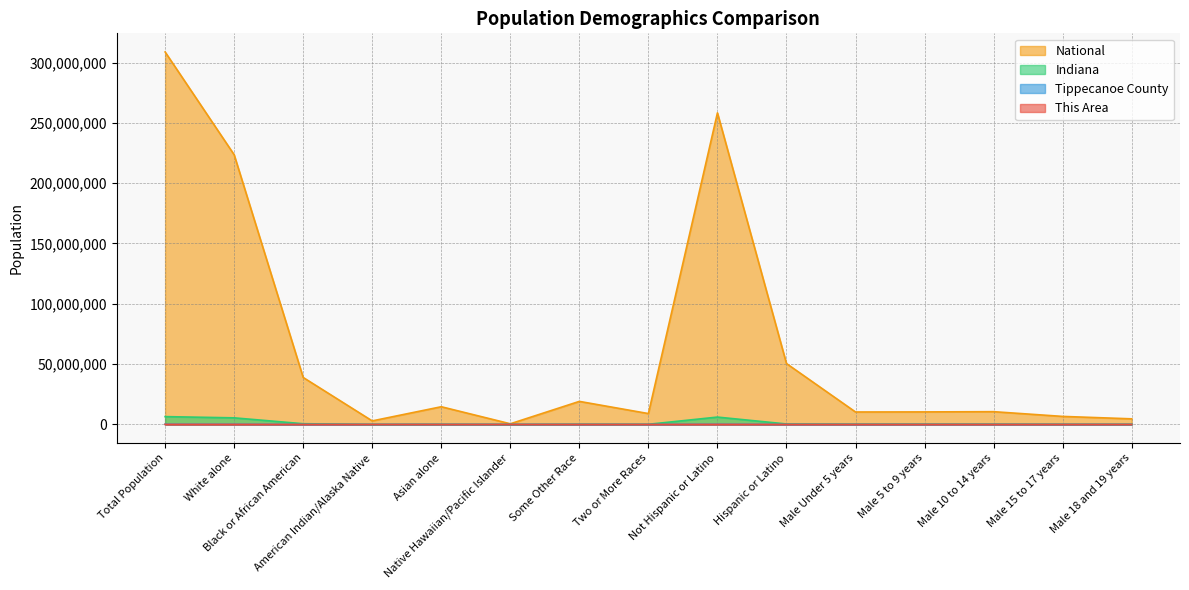

List the labels in order of Indiana value, smallest first.

Native Hawaiian/Pacific Islander, American Indian/Alaska Native, Male 18 and 19 years, Asian alone, Two or More Races, Male 15 to 17 years, Some Other Race, Male Under 5 years, Male 5 to 9 years, Male 10 to 14 years, Hispanic or Latino, Black or African American, White alone, Not Hispanic or Latino, Total Population